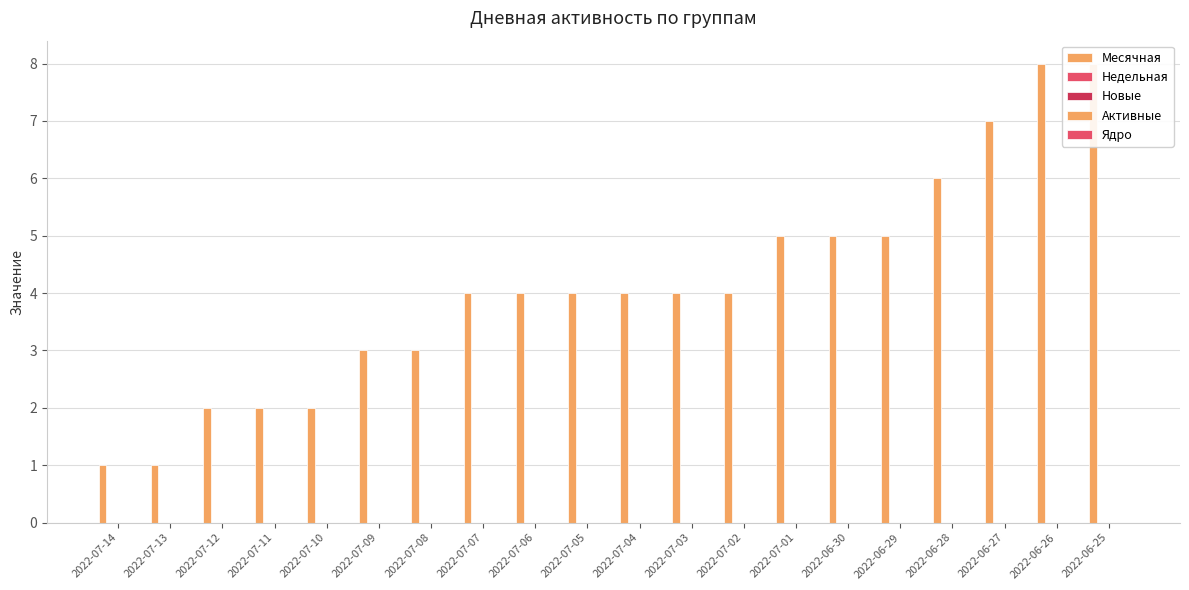

Which series has the largest total across all categories?

Месячная